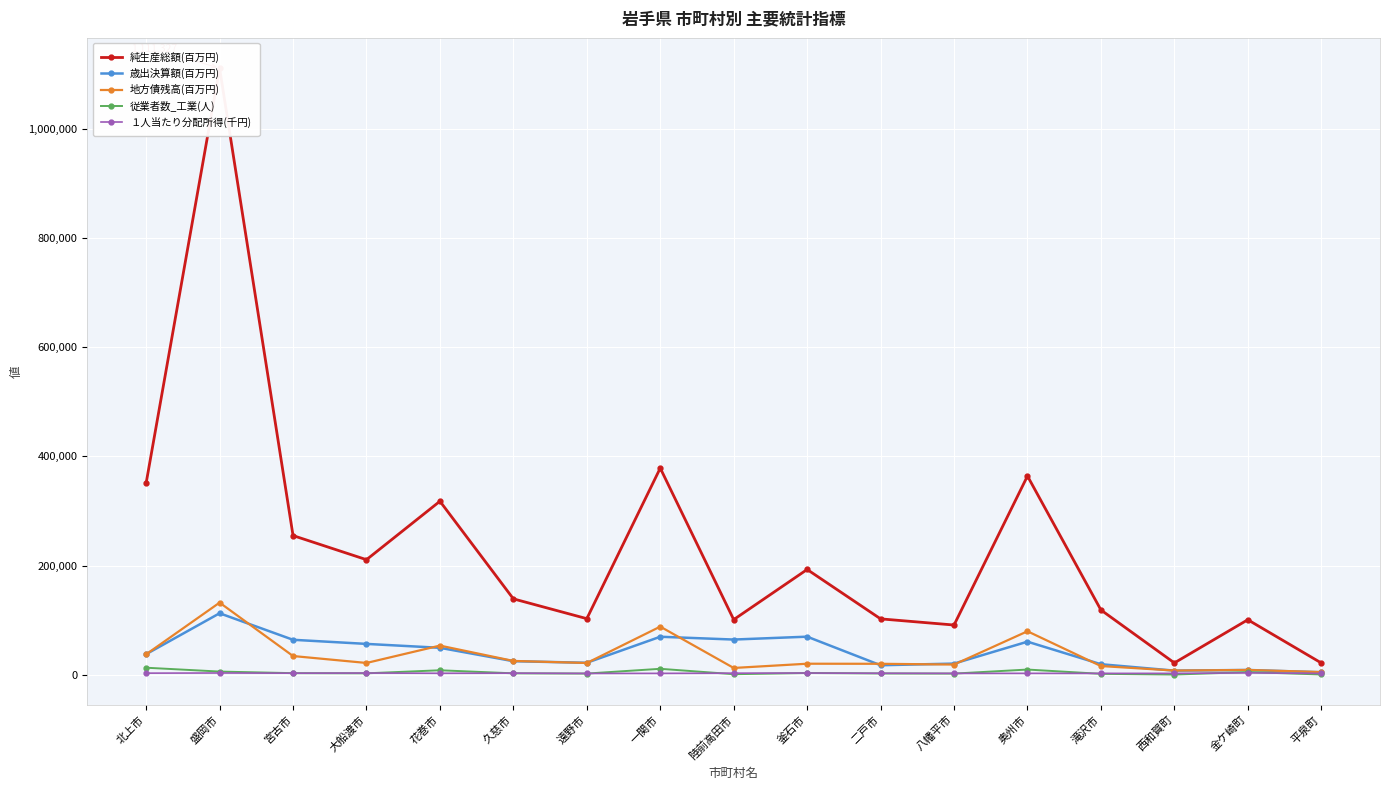

True or false: 地方債残高(百万円) and 歳出決算額(百万円) intersect in this chart.

True